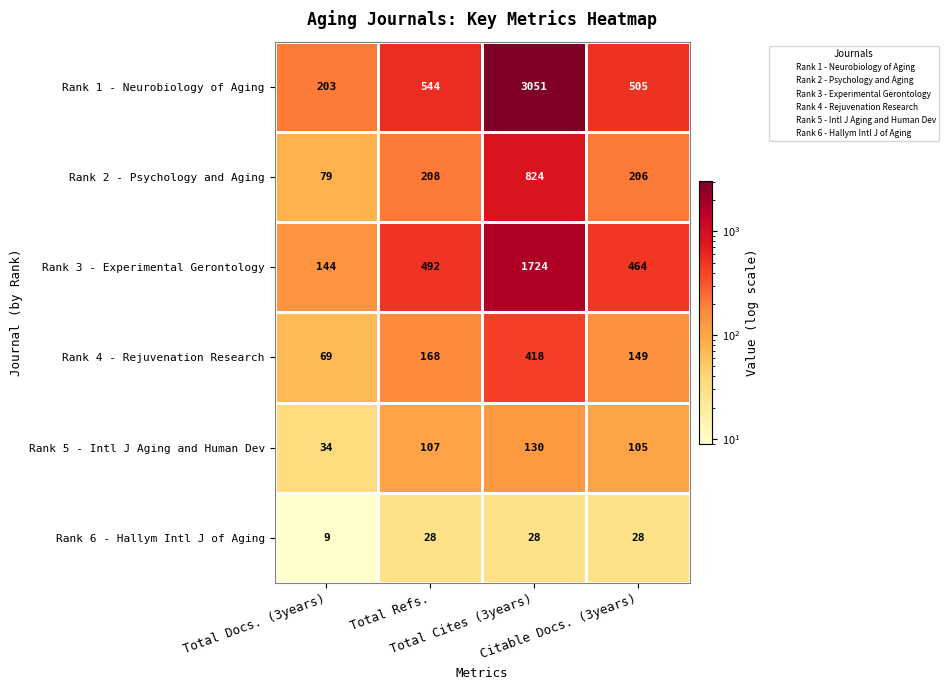

What is the total value across all series at Citable Docs. (3years)?

1457